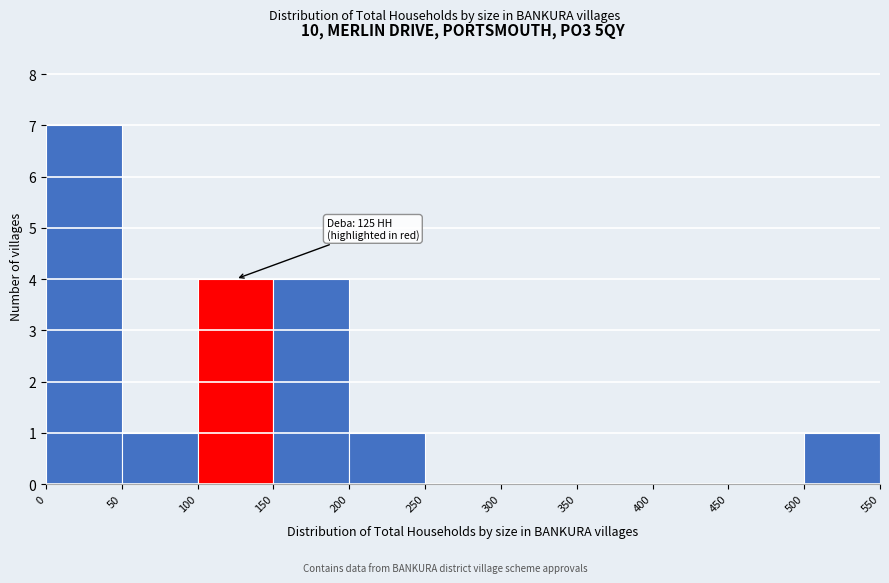

Over which range of the x-axis is the bar tallest?

0 to 50